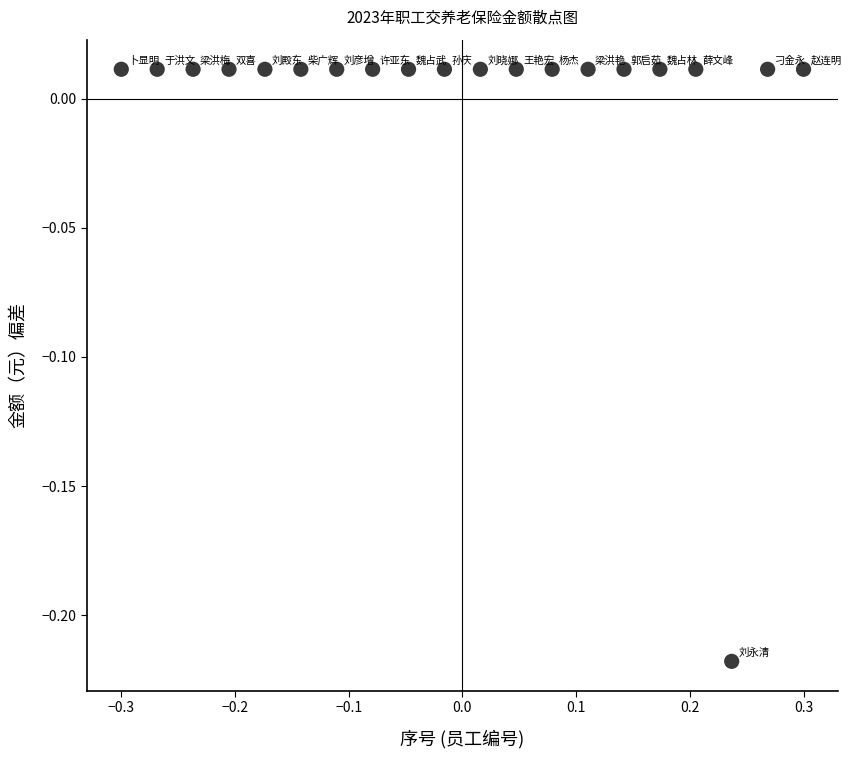

What is the range of X values (max minus min)?

0.6